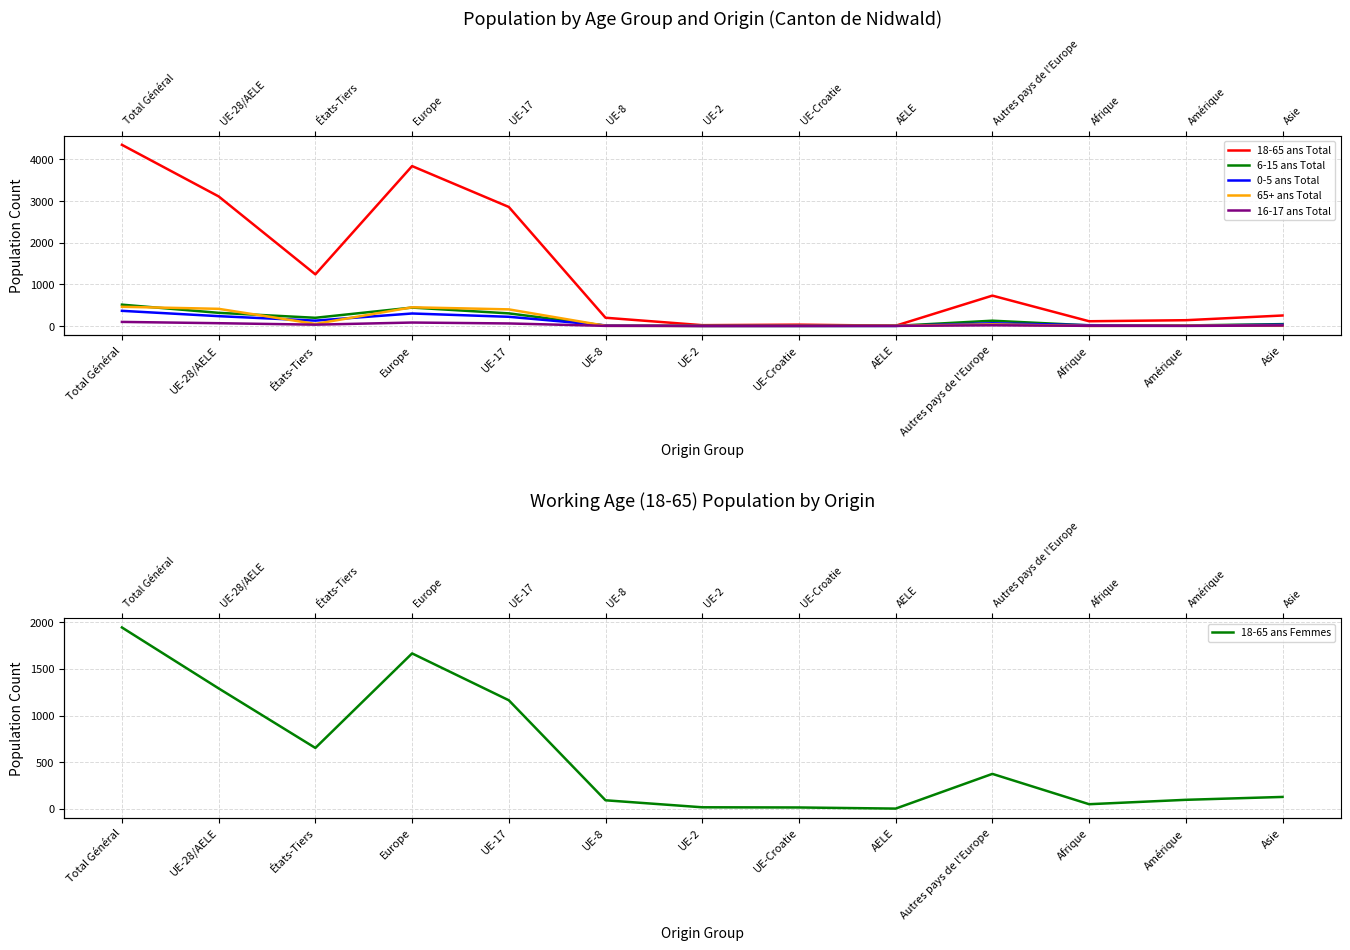

List the series in order of their peak value, lowest first.

16-17 ans Total, 0-5 ans Total, 65+ ans Total, 6-15 ans Total, 18-65 ans Femmes, 18-65 ans Total